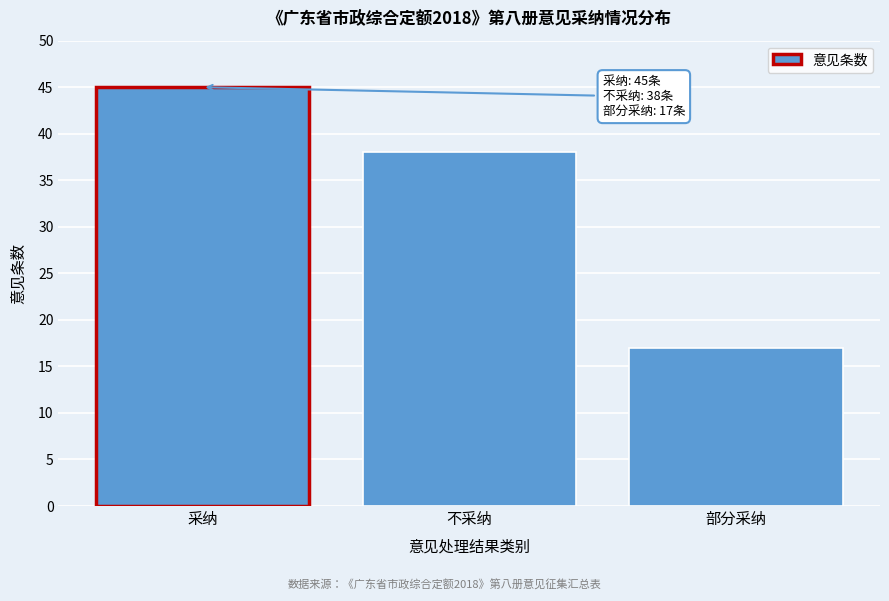

Reading right to left, list all the values displayed in this chart.

17	38	45